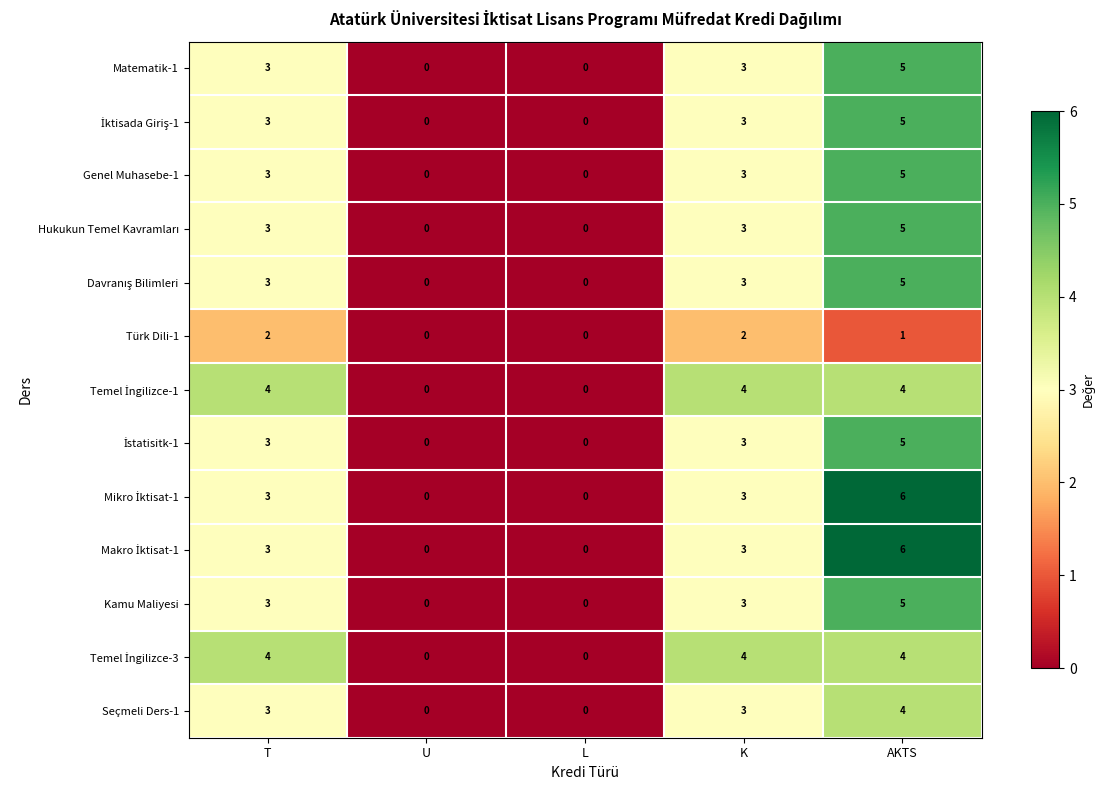

Count the number of data series in this chart.

13